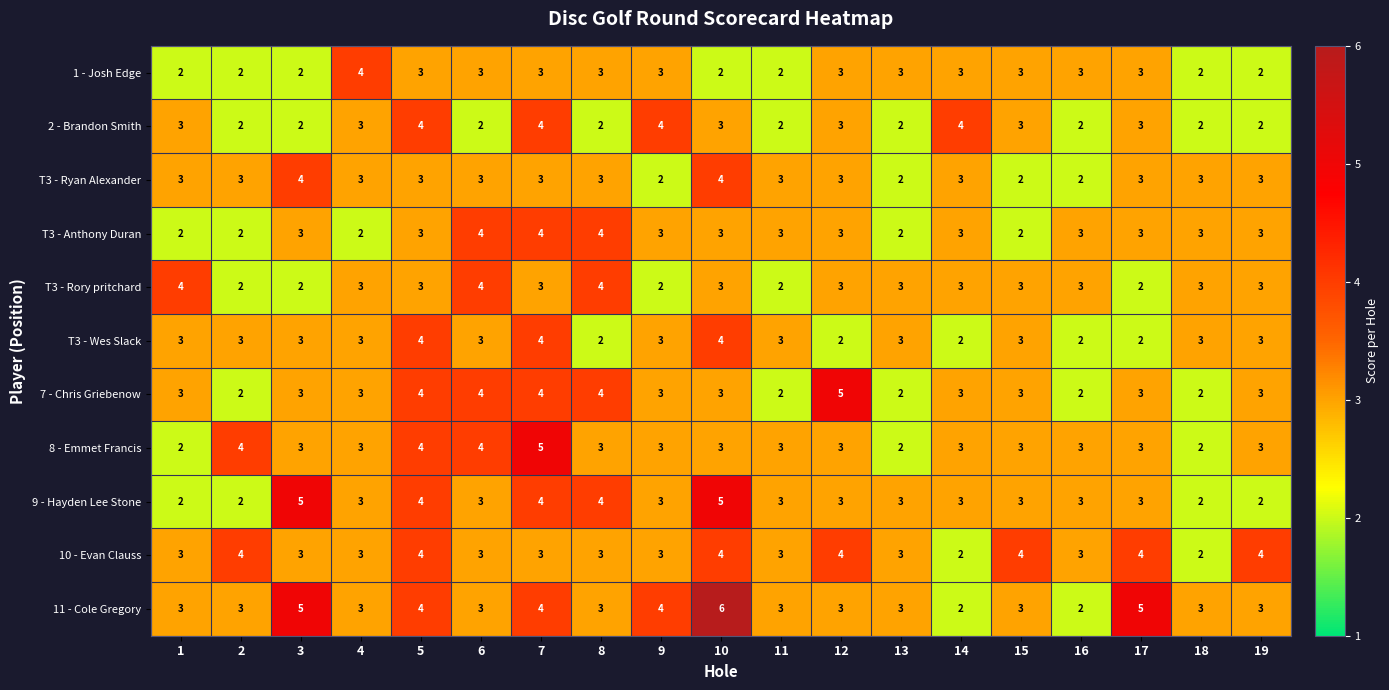

Count the 2 - Brandon Smith values in the range 2 to 3.

15